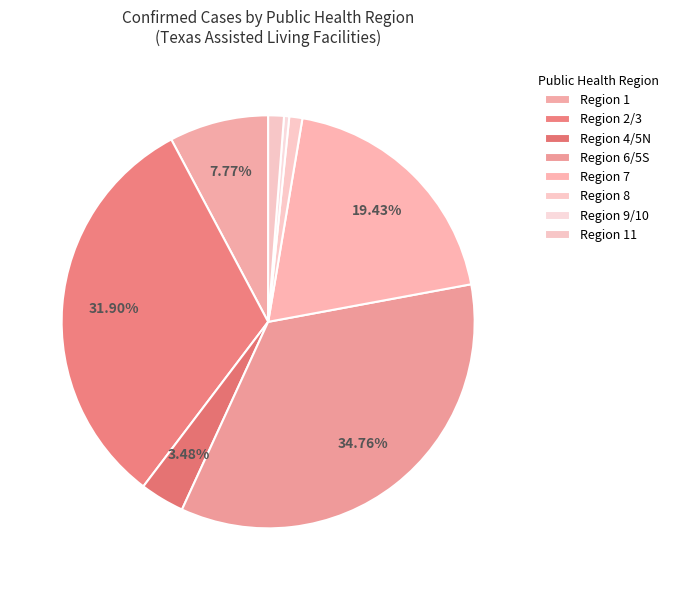

How many segments does this pie chart have?

8